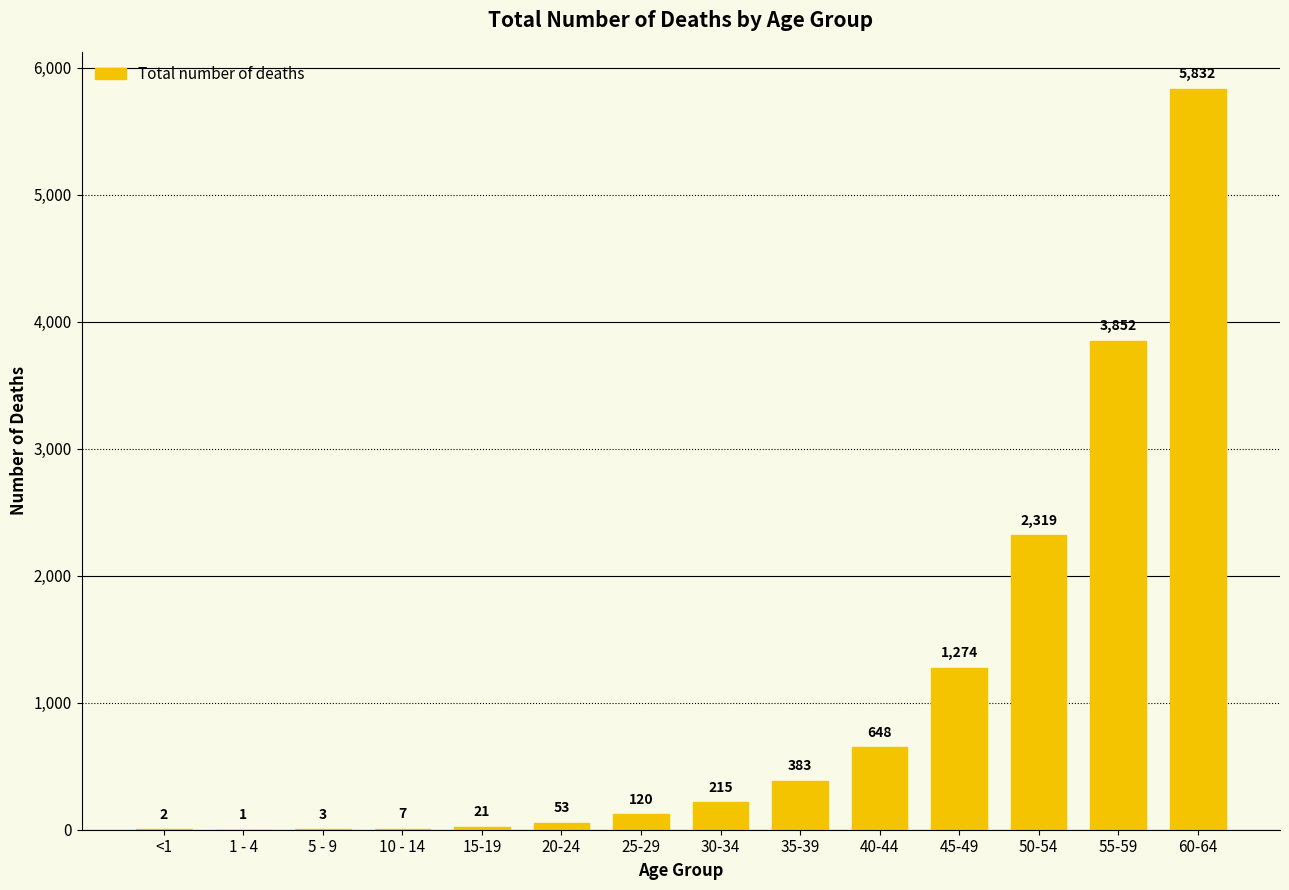

What value does the data have at 20-24, to the nearest 10?

50